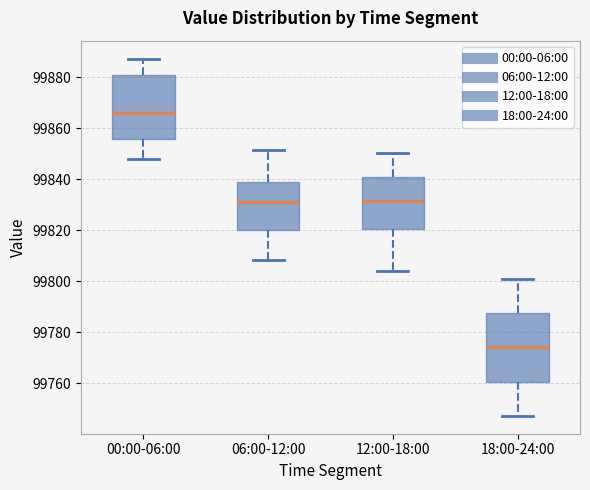

Where does the upper whisker of the box for 12:00-18:00 end on the y-axis? The values are not printed on the chart, so give them approximately, as read against the axis.

99850